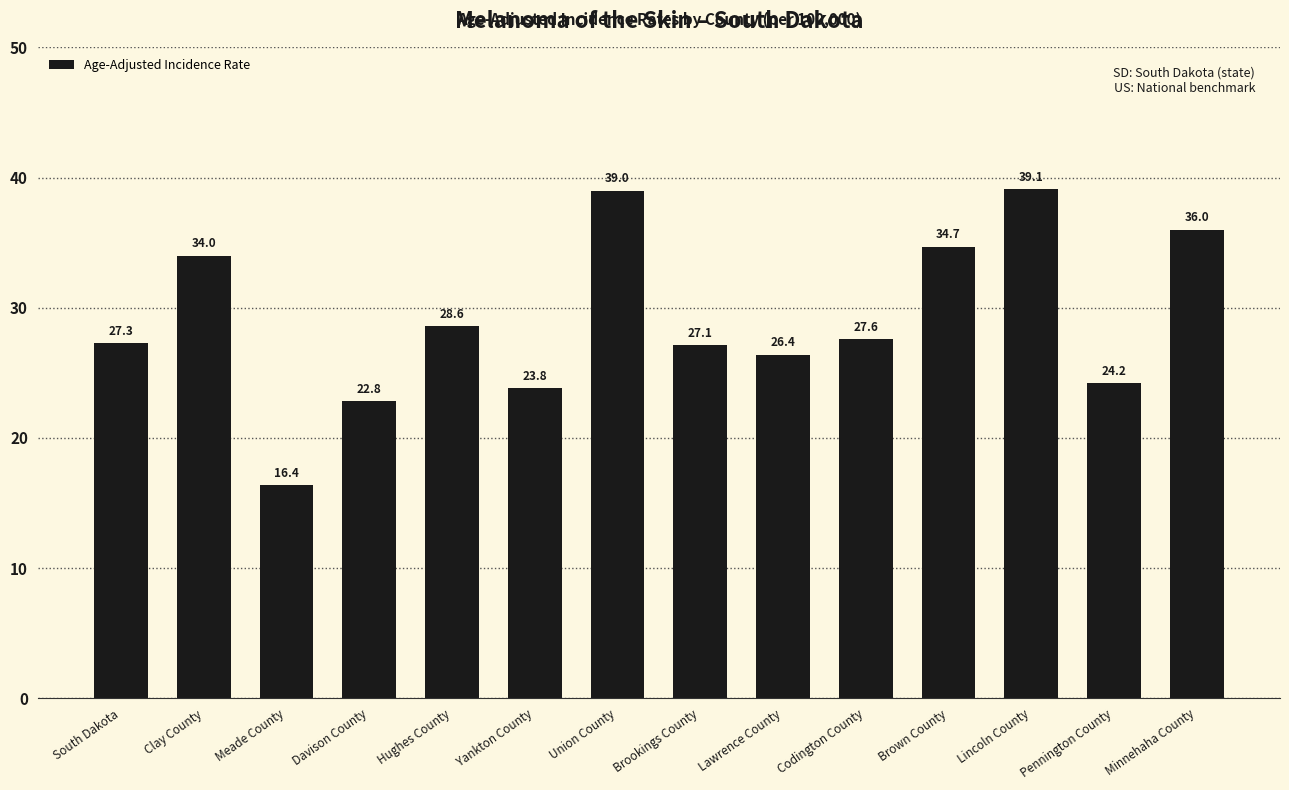

What is the label of the 4th bar from the left?

Davison County